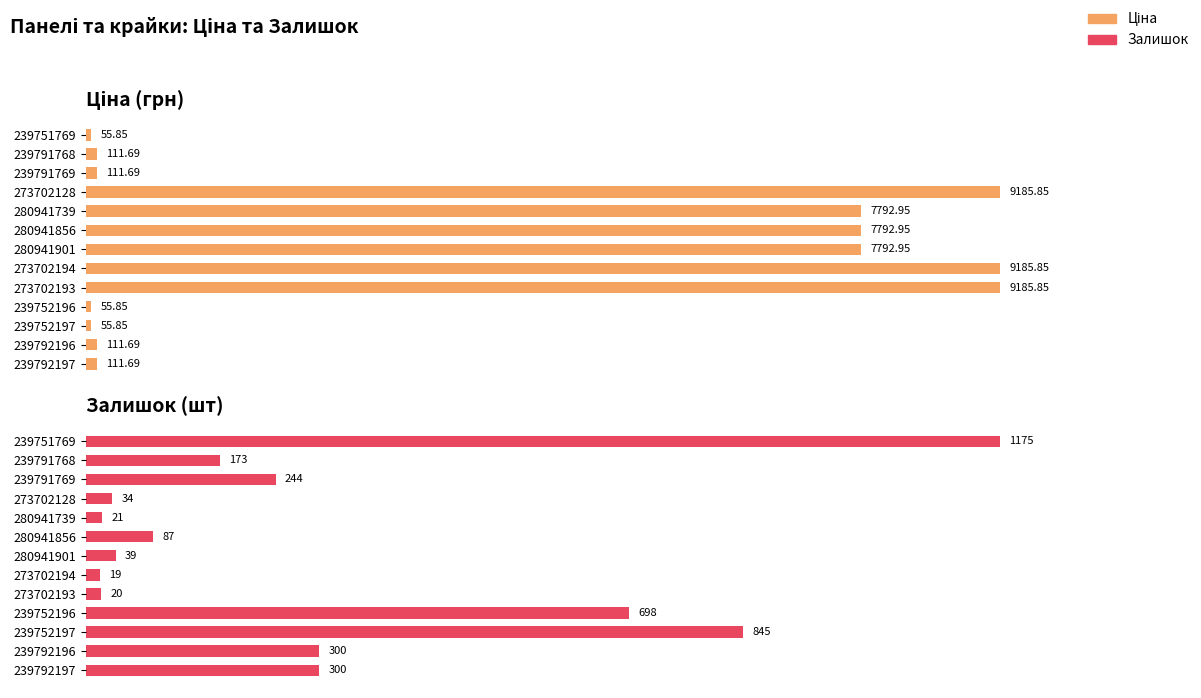

The Залишок series shows 2.8 at 273702194. True or false?

False